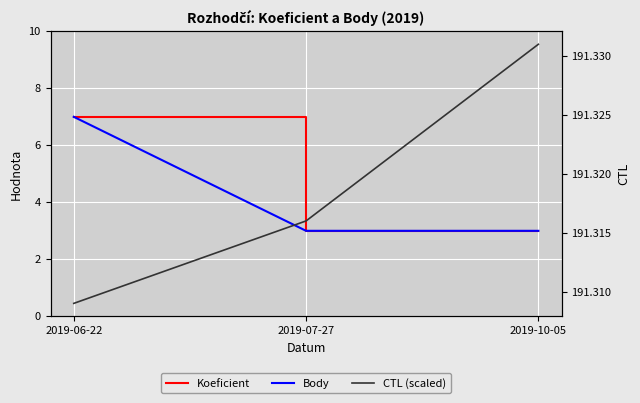

Count the number of data series in this chart.

3